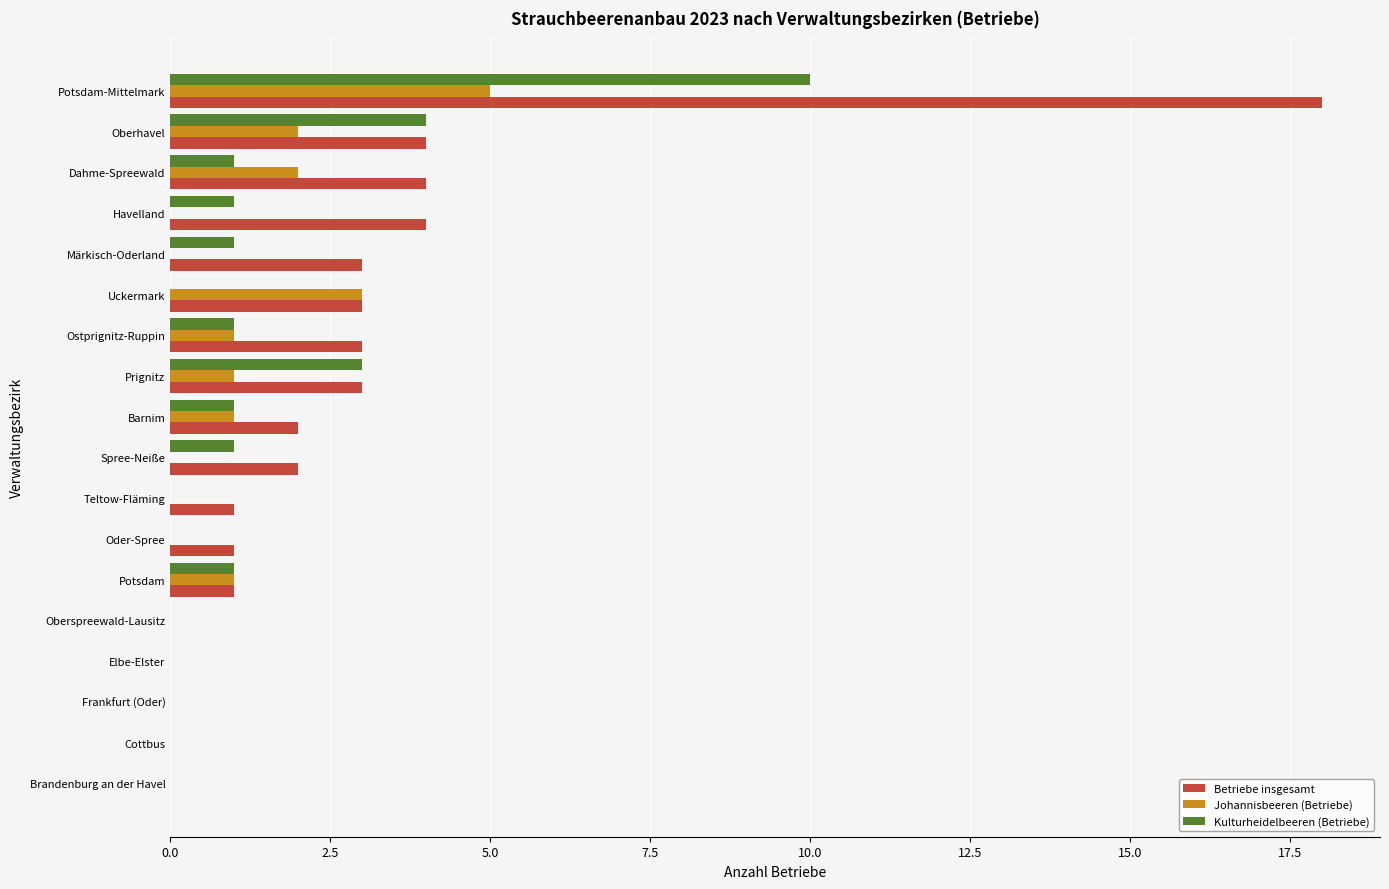

The Kulturheidelbeeren (Betriebe) series shows 1 at Dahme-Spreewald. True or false?

True